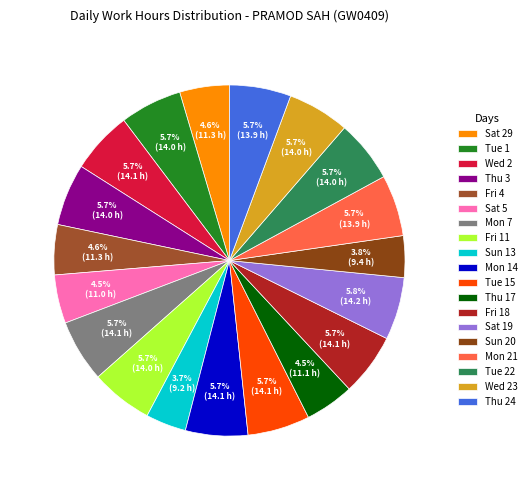

How many segments does this pie chart have?

19